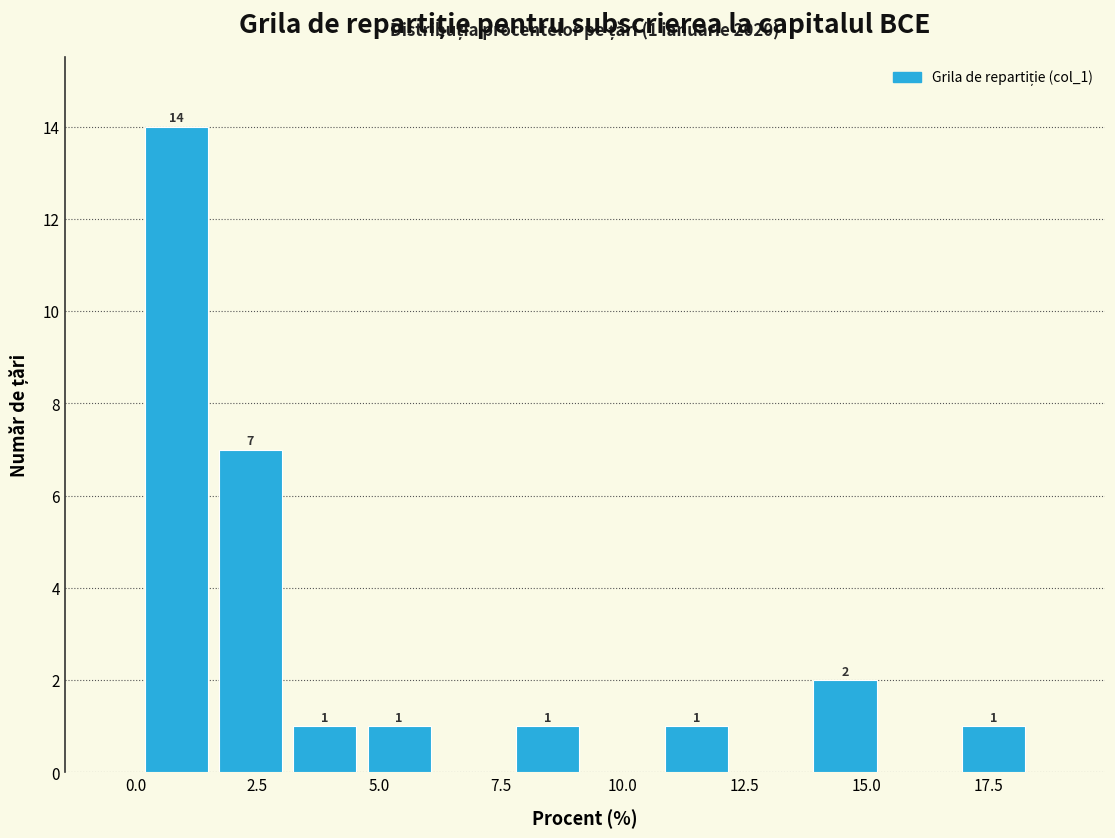

Read against the x-axis, roughly where is the centre of the tallest bar?

1.0